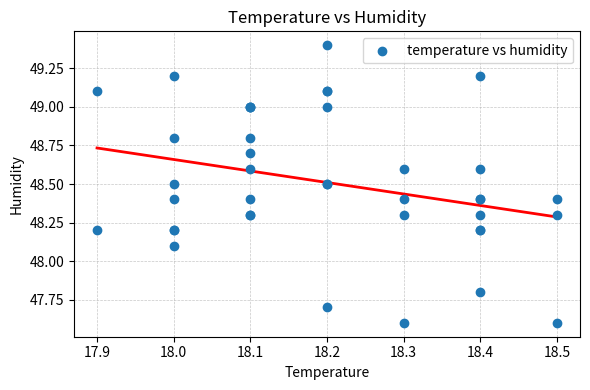

What Y value in the scatter plot is closest to 48?

48.1